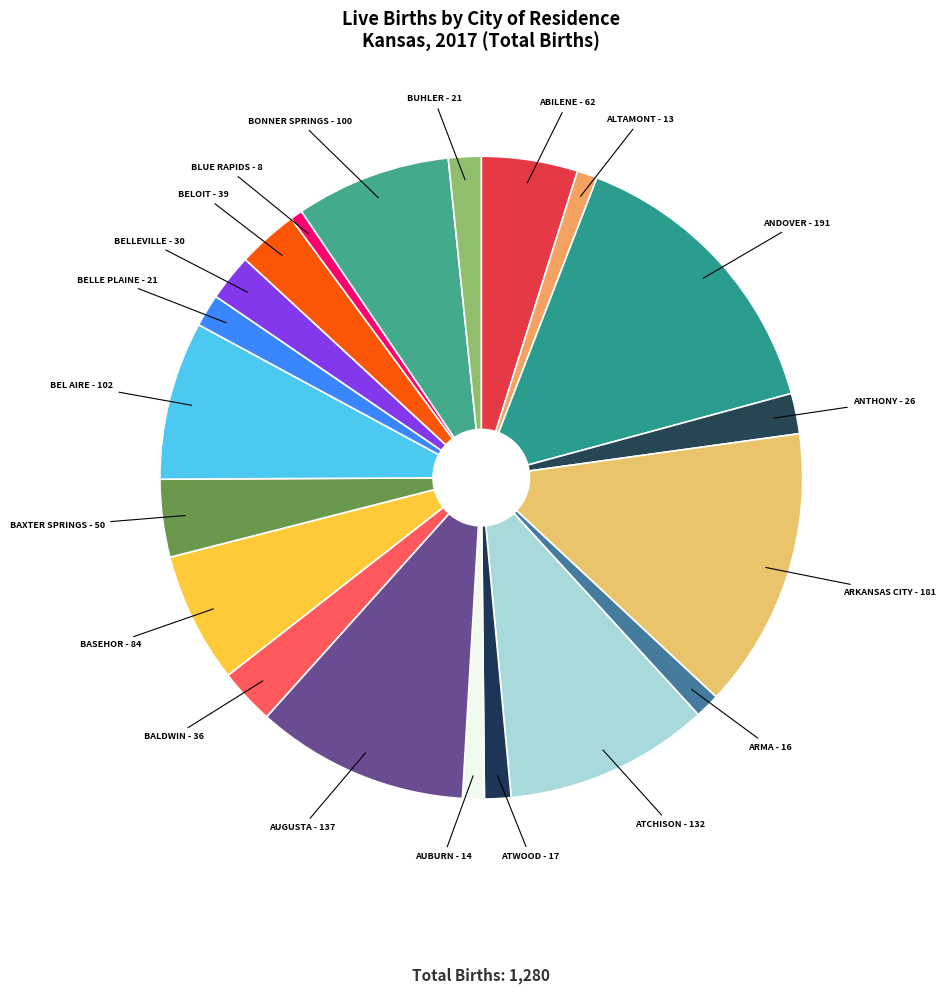

Count the number of slices in the pie.

20